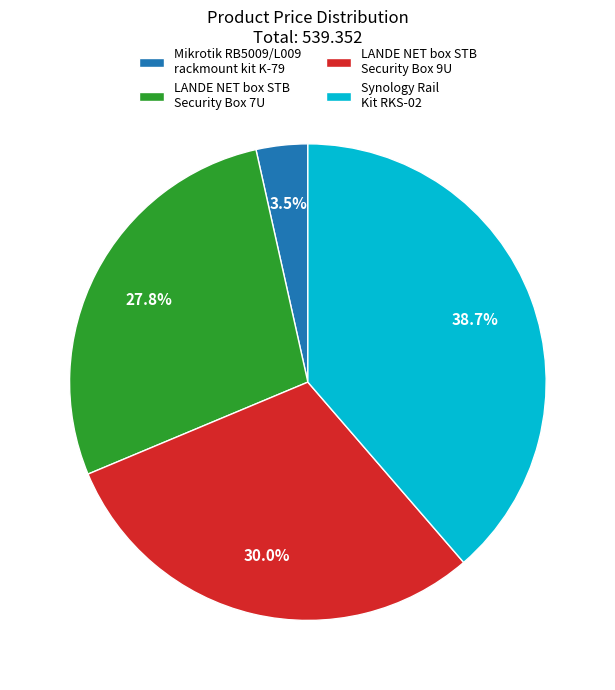

Is there any slice that represents more than half of the pie?

No